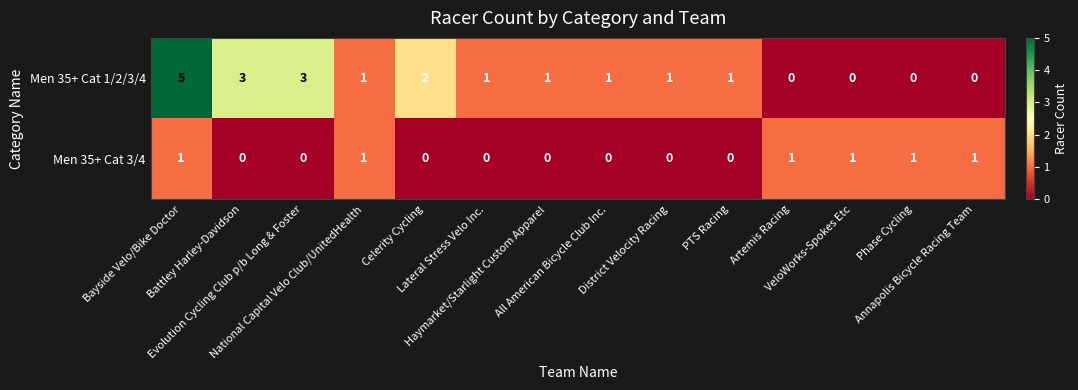

How many Men 35+ Cat 3/4 values are between 0 and 1?

14